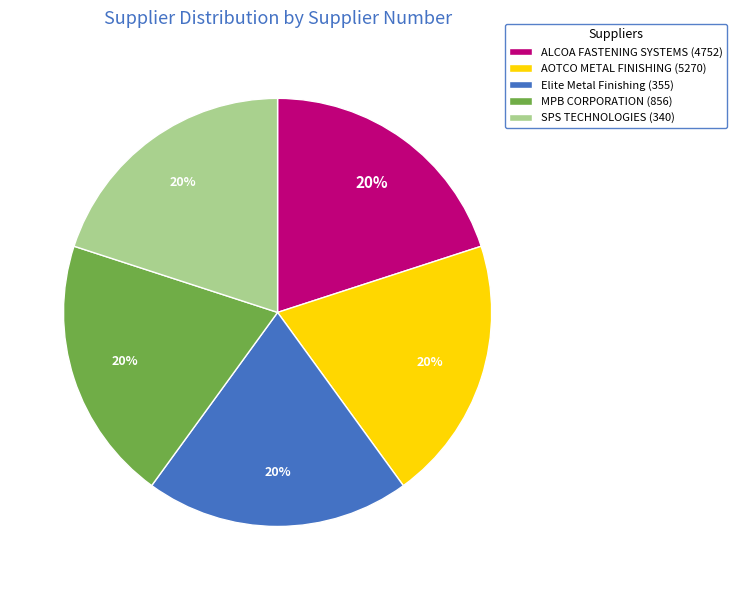

To the nearest percent, what is the average slice percentage?

20%